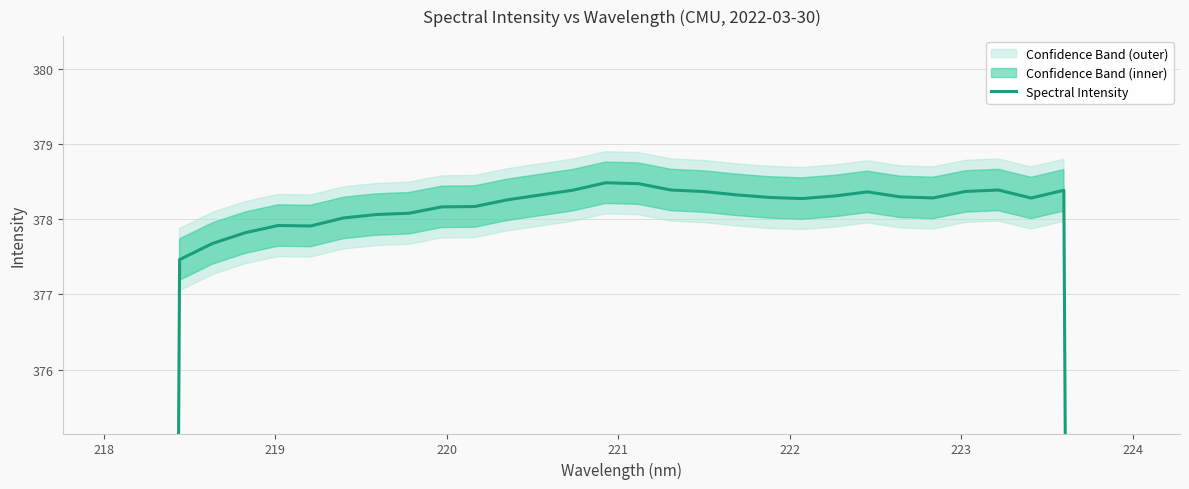

Reading right to left, what are all the values shown in this chart?

227.0	302.7	378.4	378.3	378.4	378.4	378.3	378.3	378.4	378.3	378.3	378.3	378.3	378.4	378.4	378.5	378.5	378.4	378.3	378.3	378.2	378.2	378.1	378.1	378.0	377.9	377.9	377.8	377.7	377.5	301.9	226.2